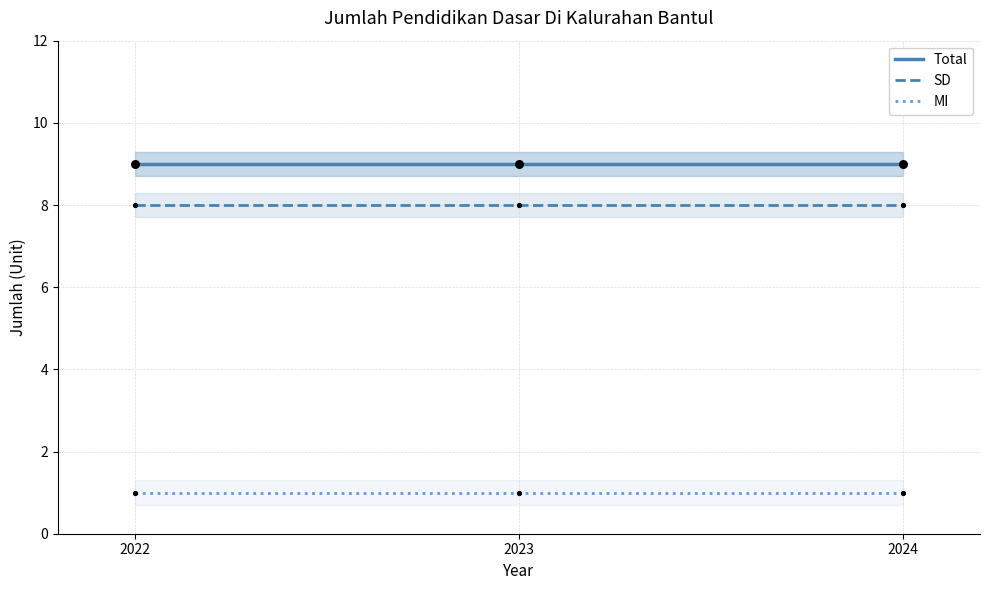

At how many categories does at least one series exceed 6?

3